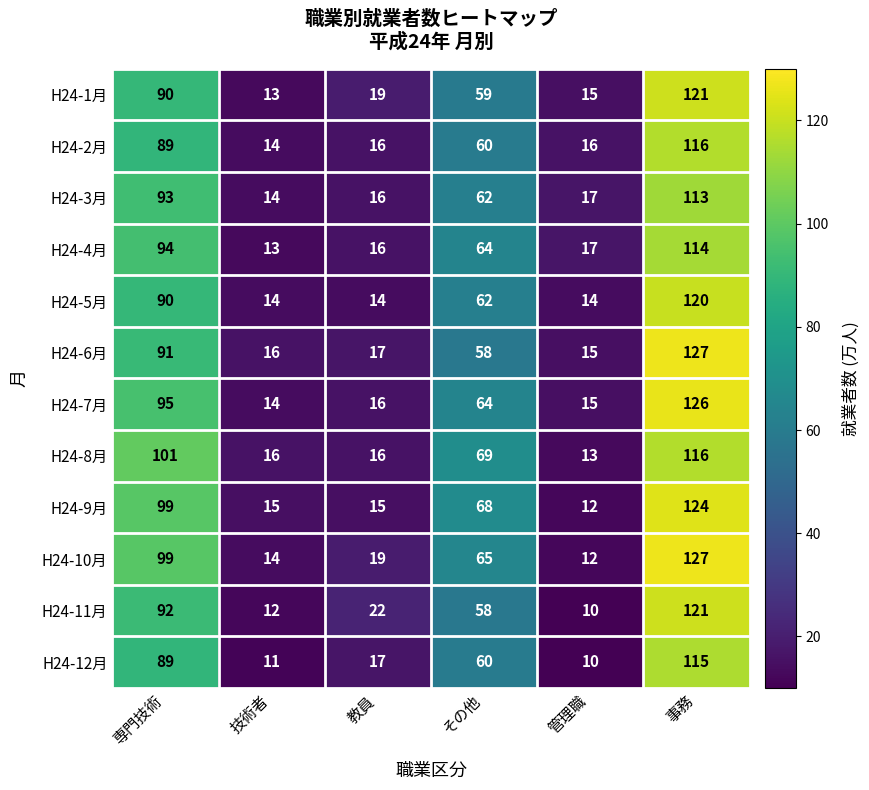

How many H24-5月 values are between 14 and 90?

5